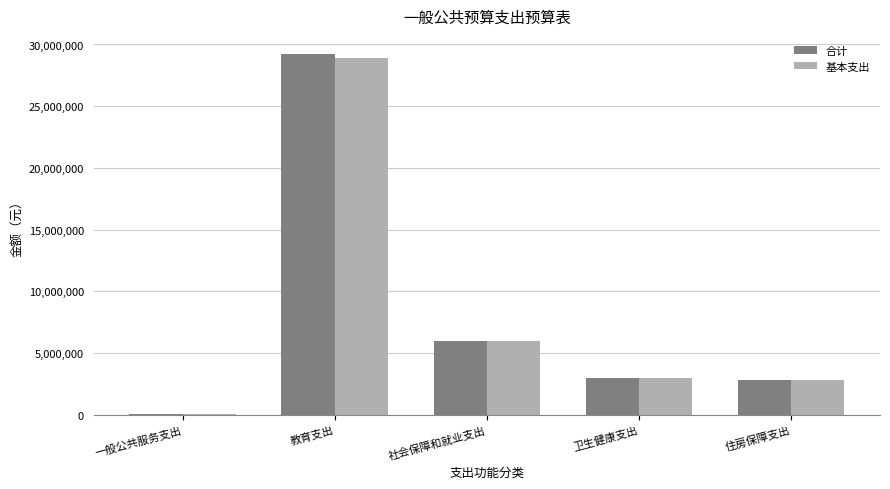

Between 一般公共服务支出 and 教育支出, which series saw the biggest shift?

合计